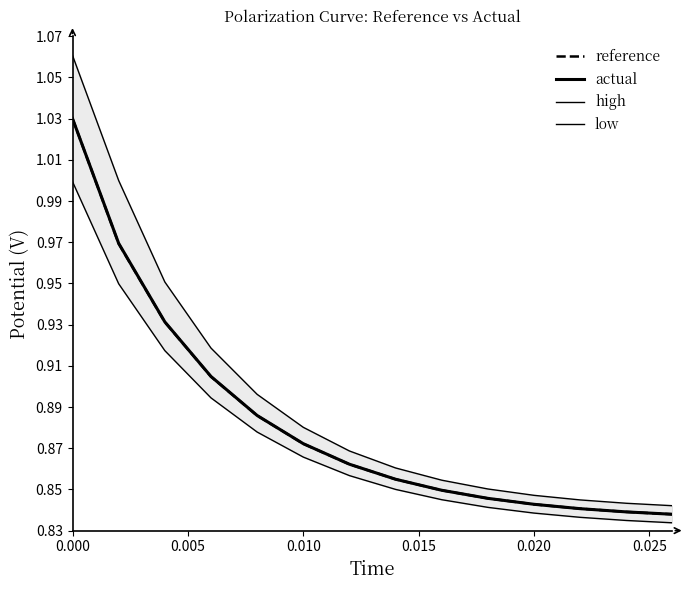

What is the value of the low point at the 13th from the left?

0.8